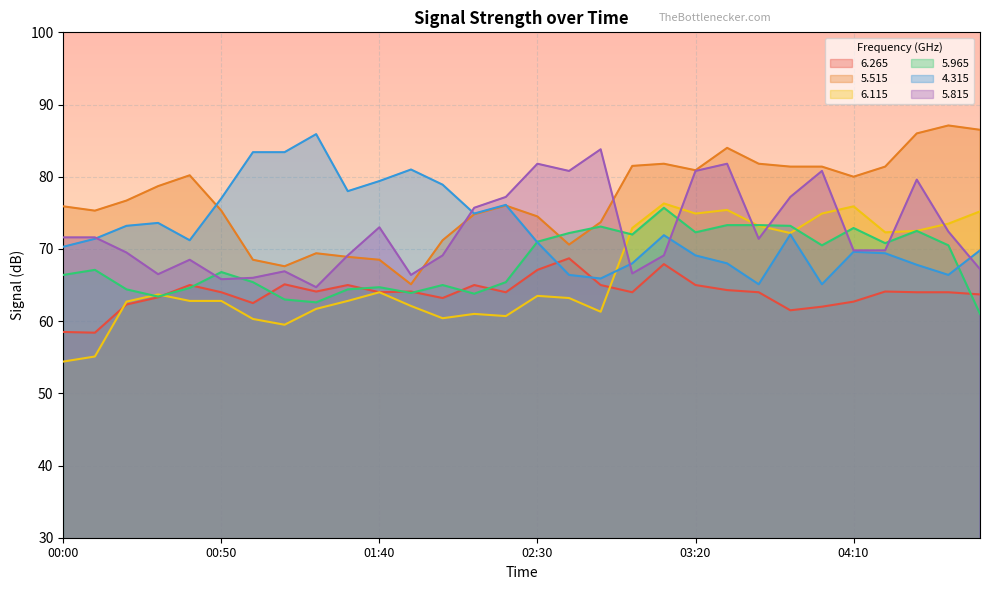

What is the difference between the maximum and minimum values in the   6.265 series?

10.3